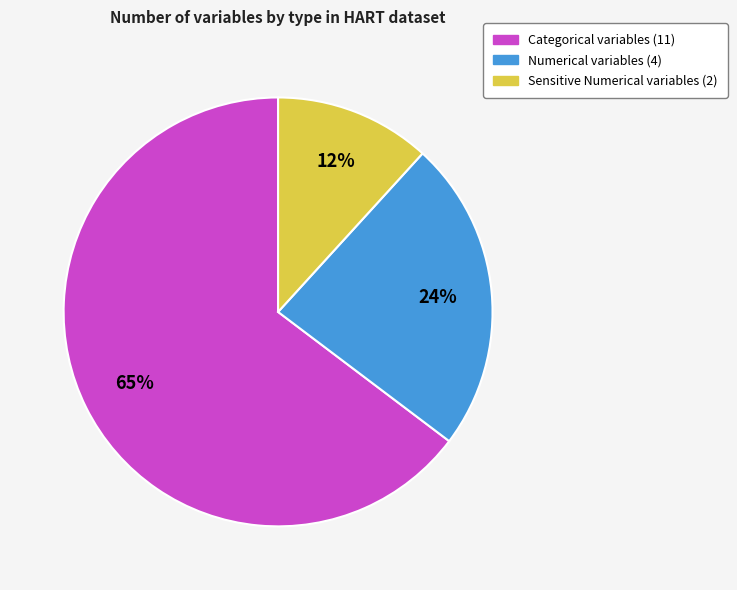

How many segments does this pie chart have?

3